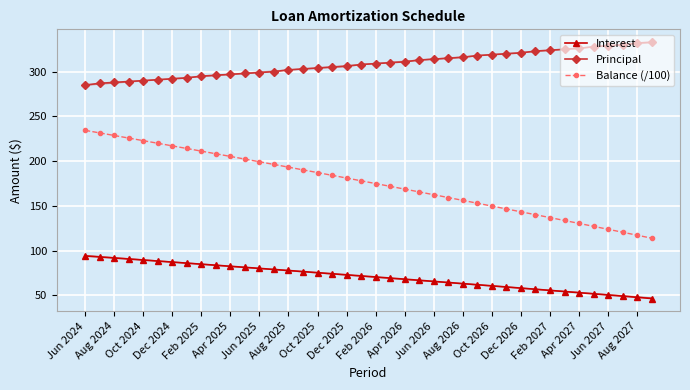

Rank the series by their maximum value, from lowest to highest.

Interest, Balance (/100), Principal